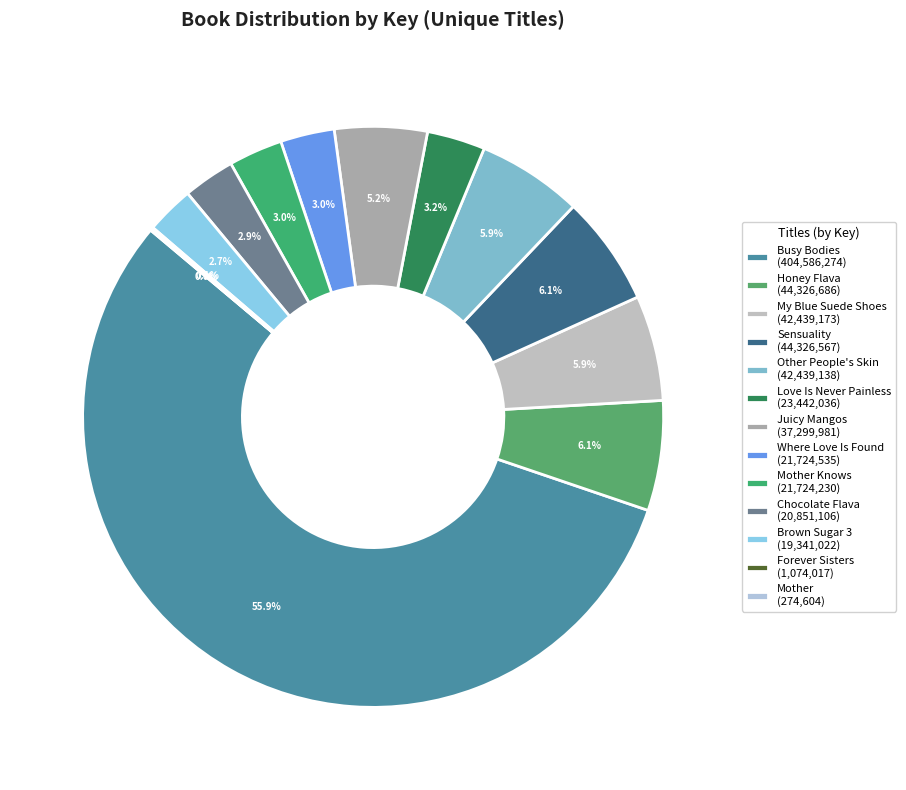

Count the number of slices in the pie.

13